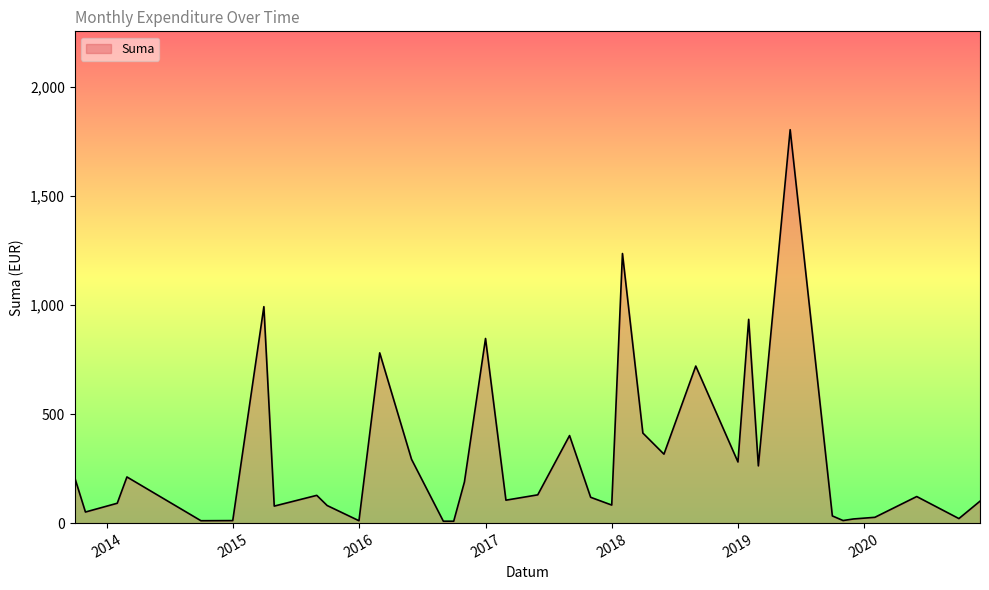

What is the difference between the maximum and minimum values?

1796.4